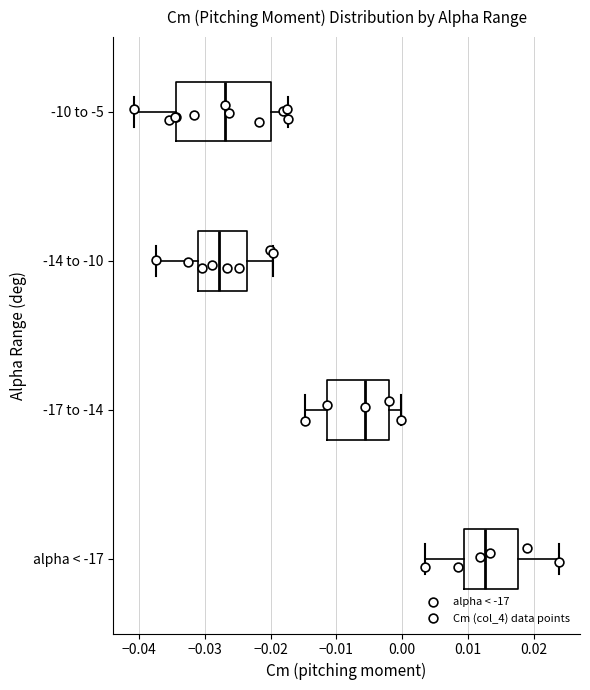

Which box has the furthest to the right median line?

alpha < -17